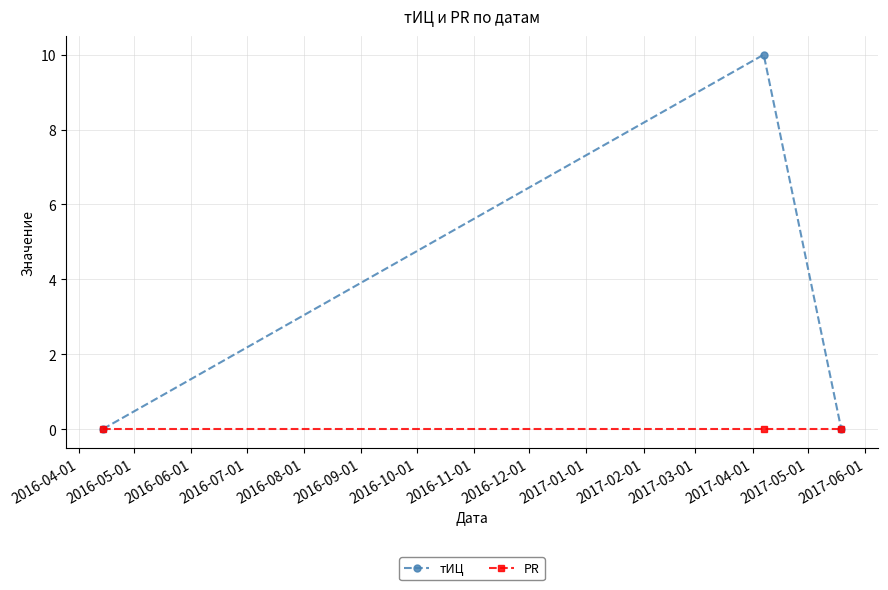

Which series has the largest total across all categories?

тИЦ